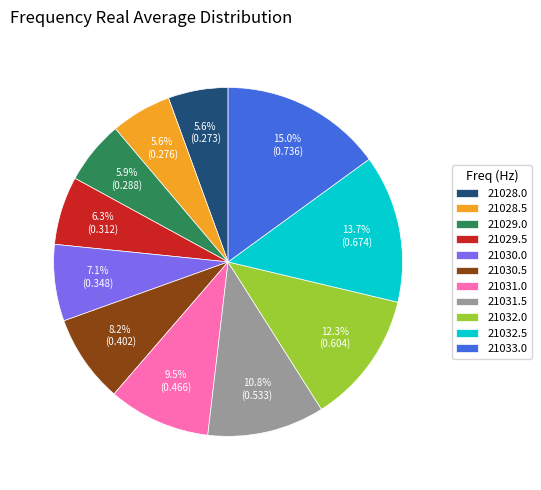

Which has a higher value, 21033.0 or 21030.0?

21033.0